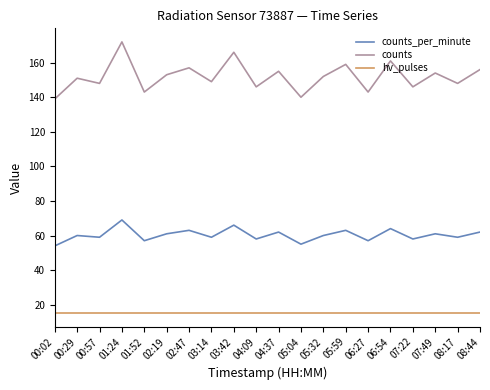

True or false: counts and hv_pulses intersect in this chart.

False